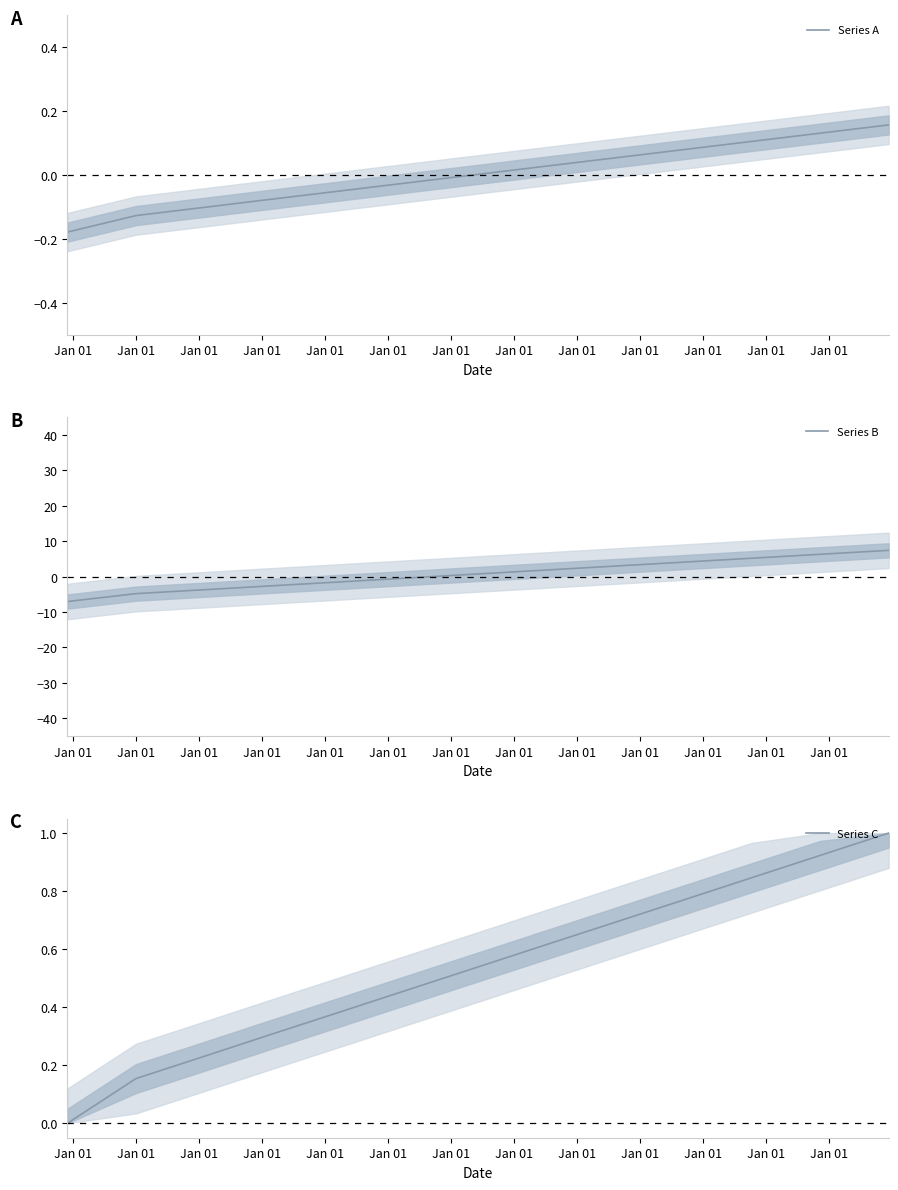

How many positive values does the Series A series have?

7